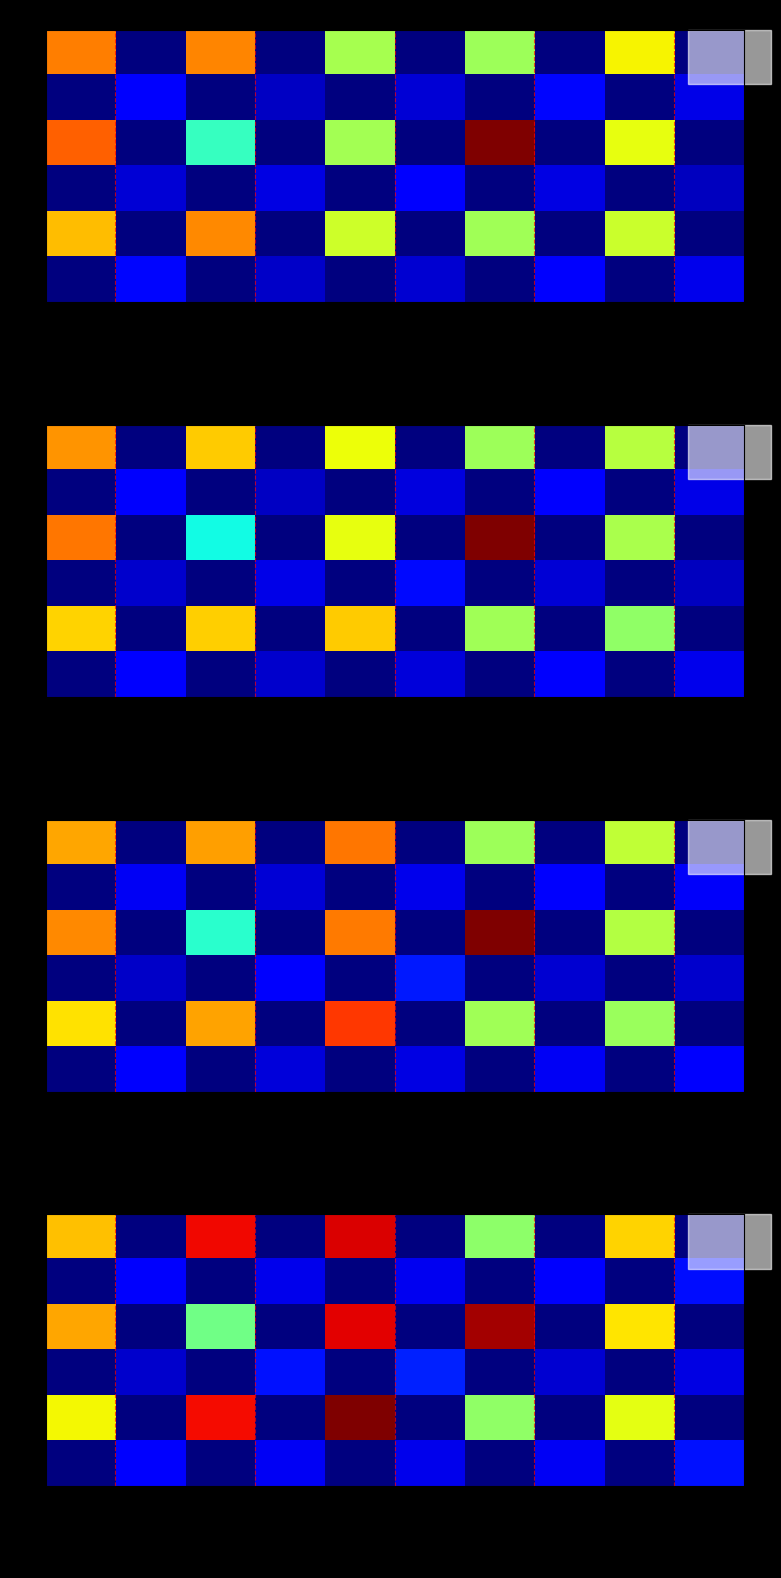

How many values in 7 are above zero?

5